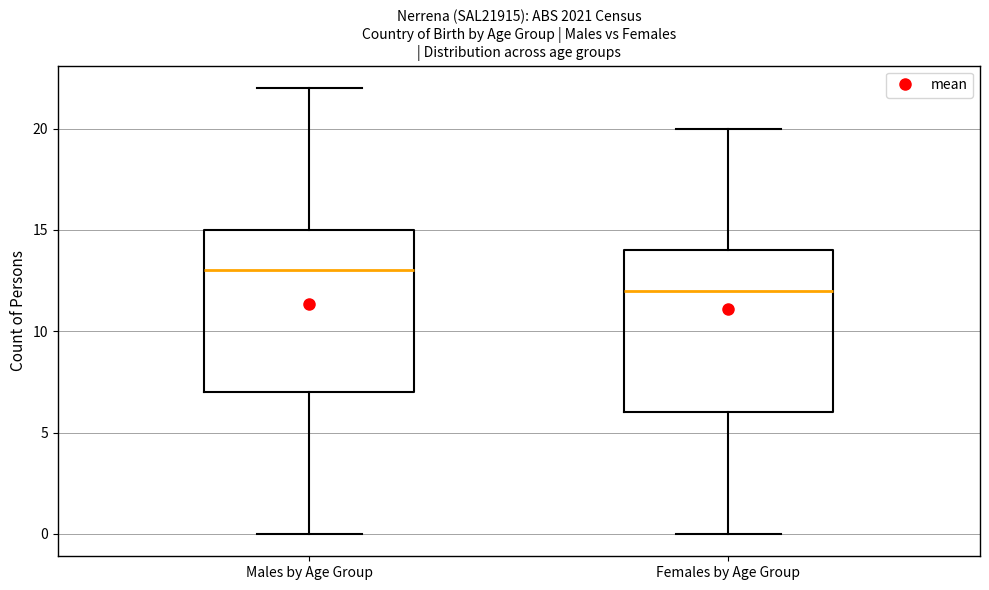

Reading left to right, transcribe this box plot: for each box, give where its median line is, the range the box spans, and where its two whiskers end, as read against the y-axis. The values are not printed on the chart, so give them approximately, as read against the axis.

Males by Age Group: median 13, box 7 to 15, whiskers 0 to 22
Females by Age Group: median 12, box 6 to 14, whiskers 0 to 20